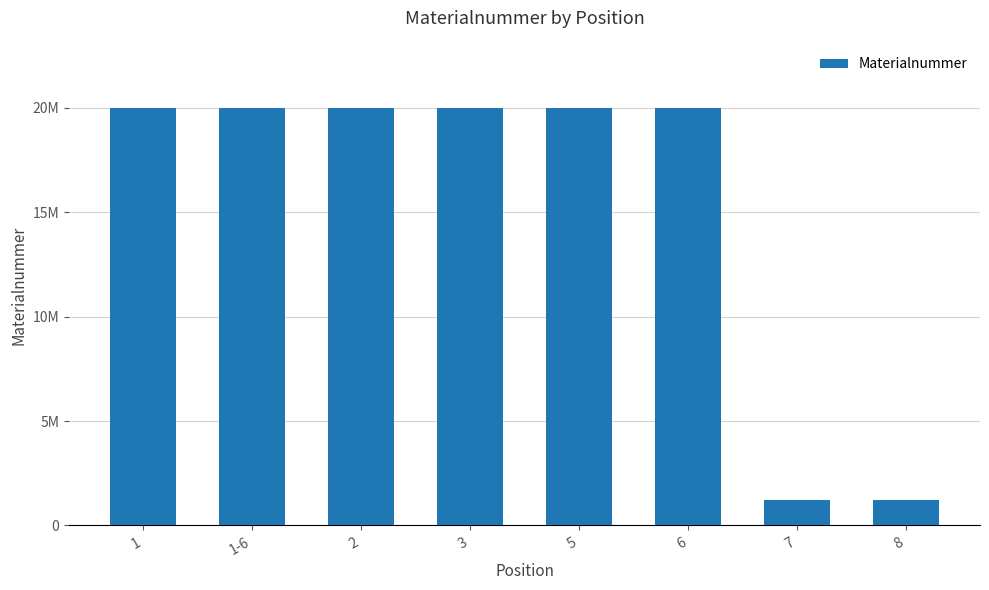

Which label corresponds to the largest value in the chart?

3